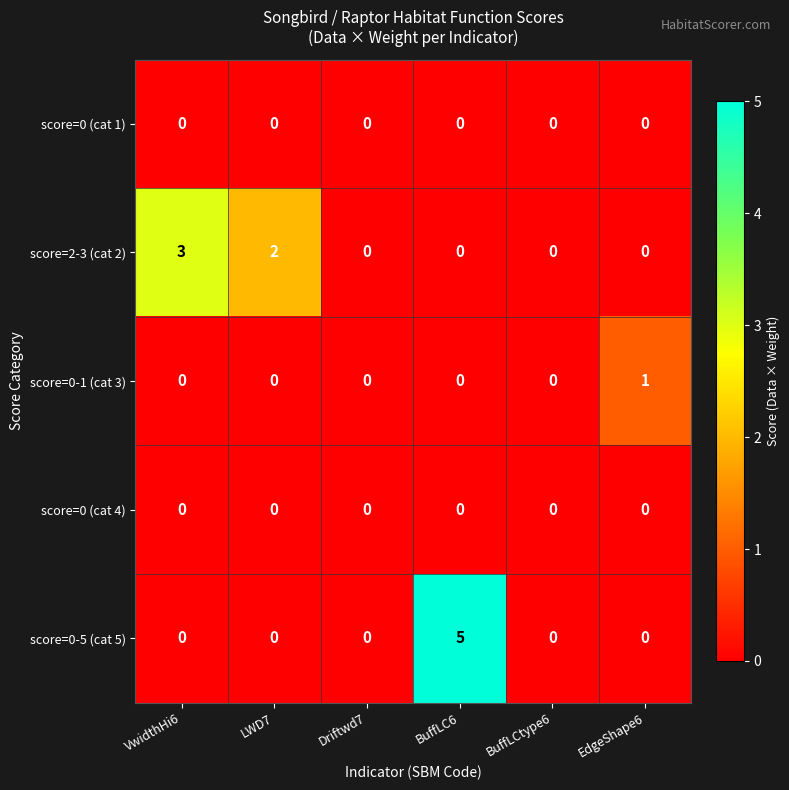

What is the difference between the maximum and minimum values in the score=0-5 (cat 5) series?

5